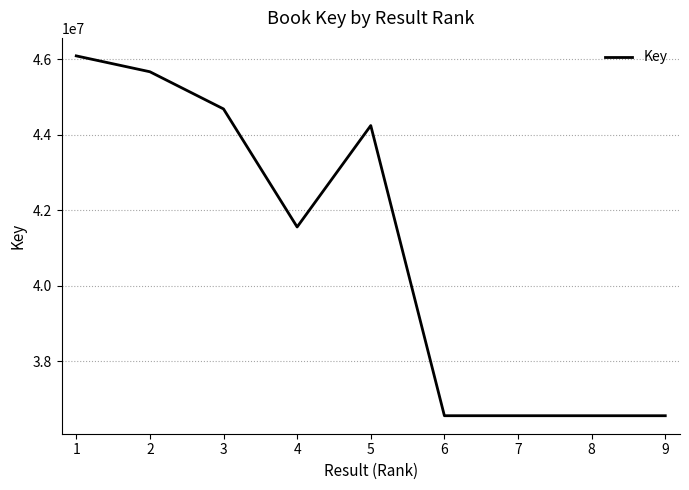

What is the greatest value displayed?

46088001